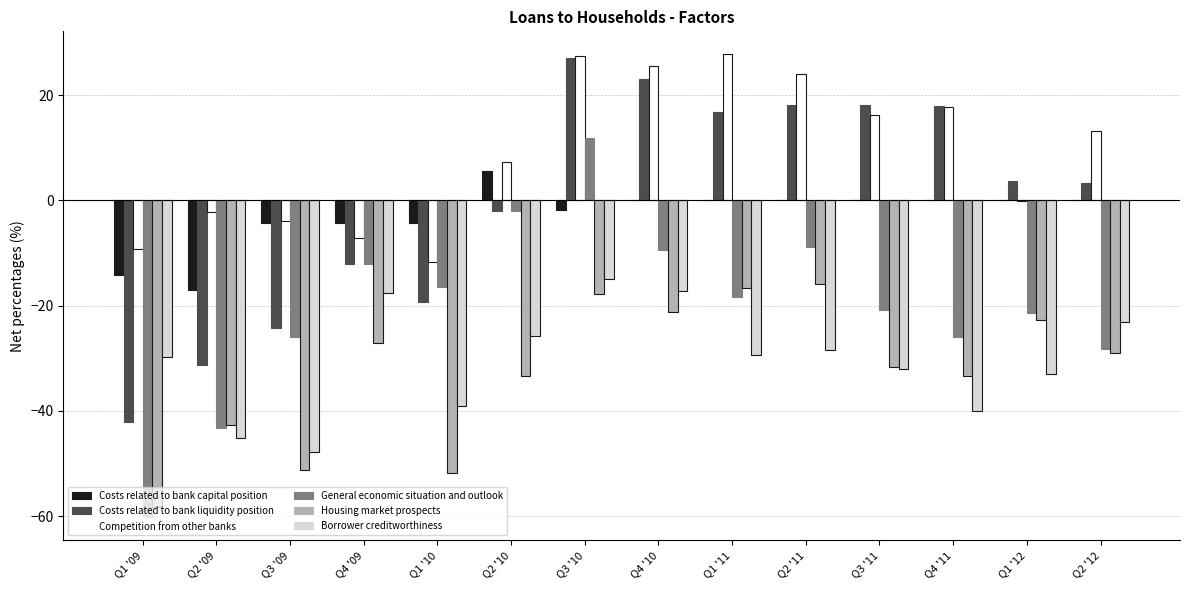

What is the sum of all Housing market prospects values?

-453.0